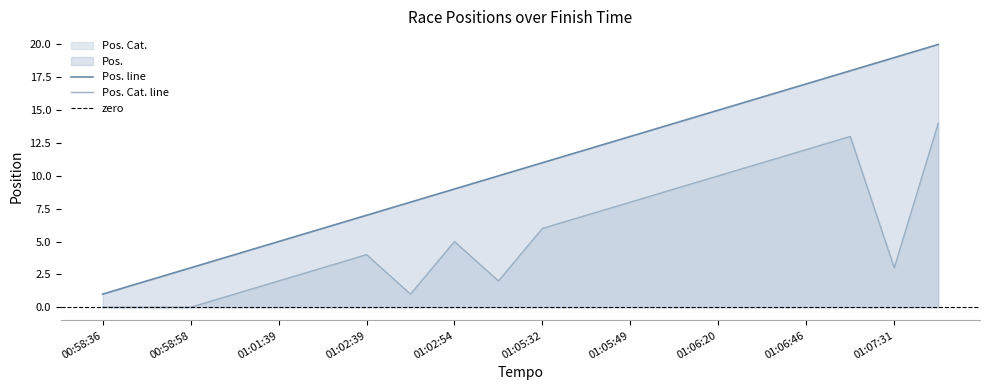

How many lines are shown in the chart?

2